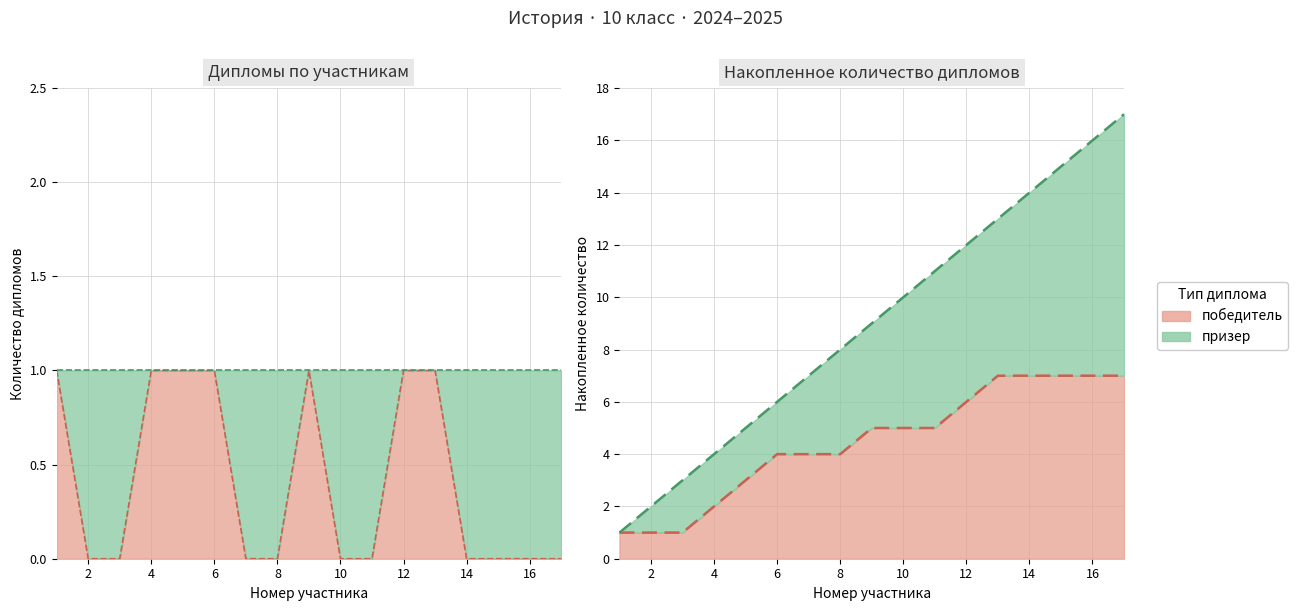

What is the difference between the maximum and second lowest values?

1